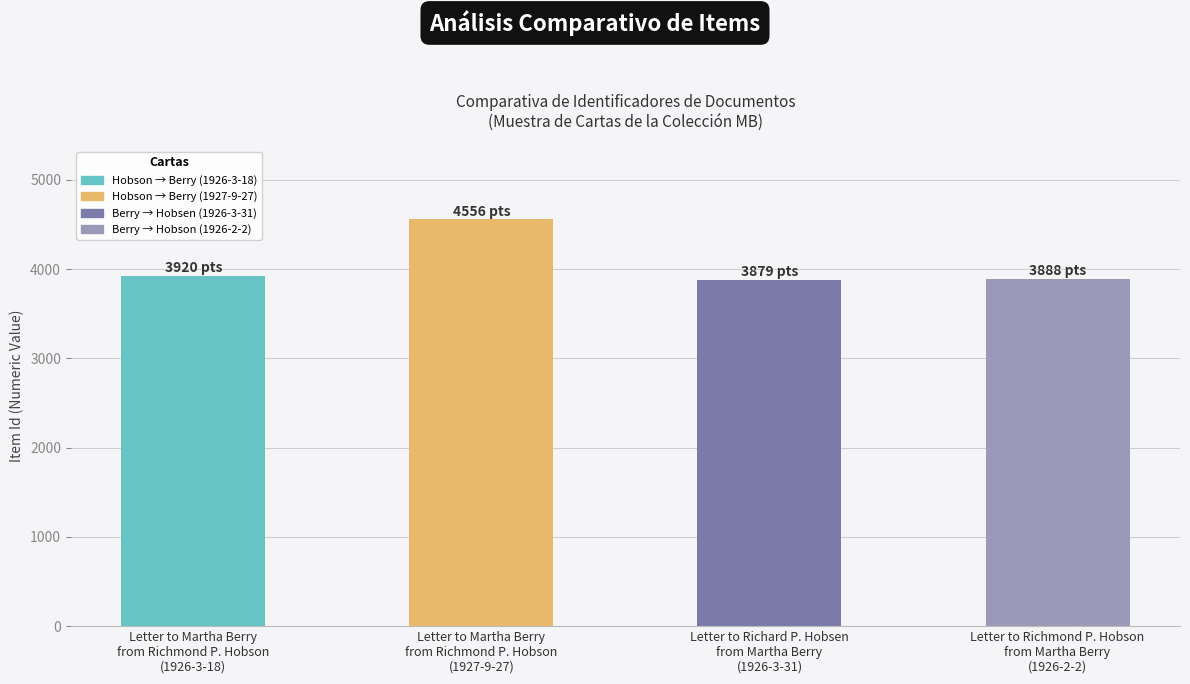

What is the maximum value shown in the chart?

4556